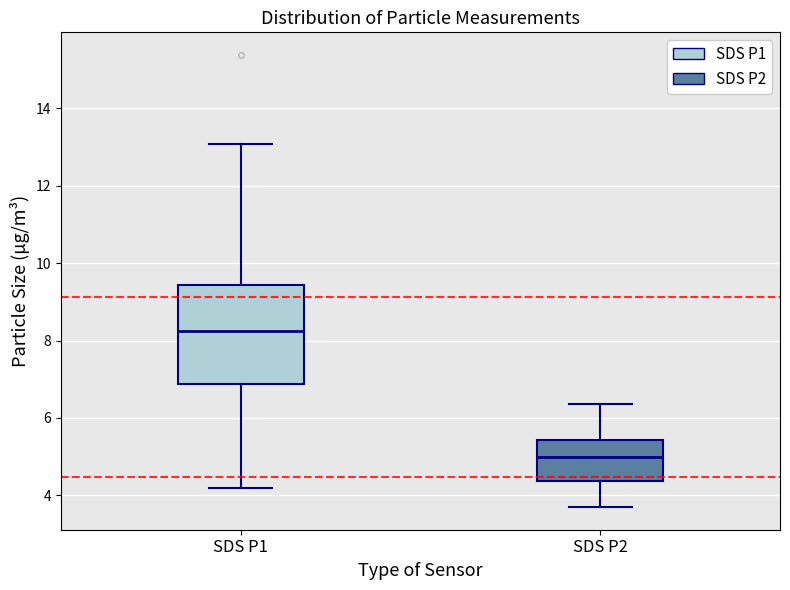

Reading left to right, transcribe this box plot: for each box, give where its median line is, the range the box spans, and where its two whiskers end, as read against the y-axis. The values are not printed on the chart, so give them approximately, as read against the axis.

SDS P1: median 8.2, box 6.8 to 9.4, whiskers 4.2 to 13.0
SDS P2: median 5.0, box 4.4 to 5.4, whiskers 3.8 to 6.4